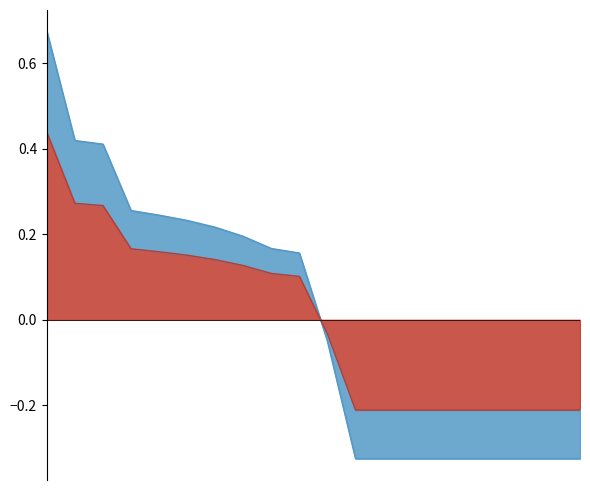

What is the label of the 5th point from the left?

5.